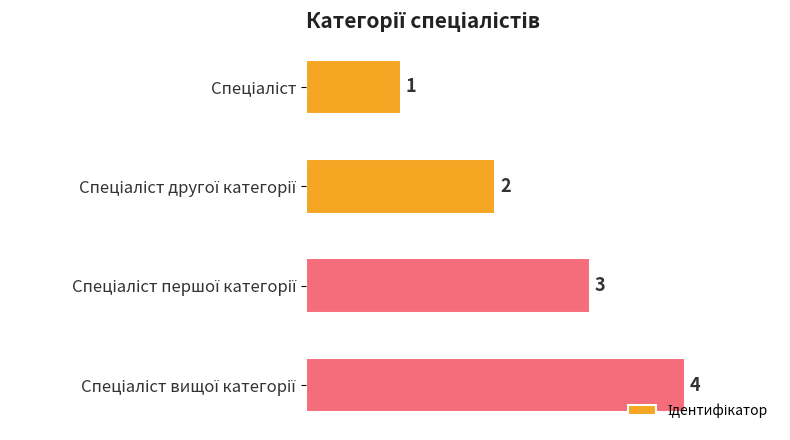

What is the greatest value displayed?

4